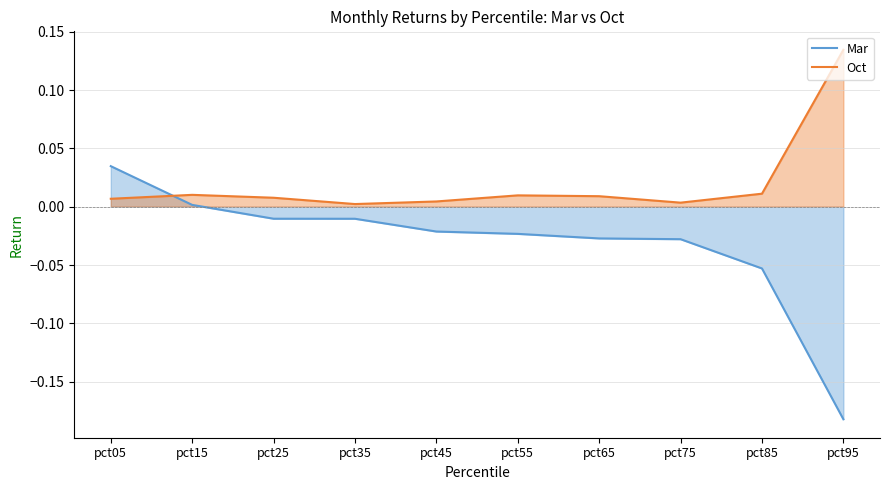

What is the sum of all Mar values?

-0.3